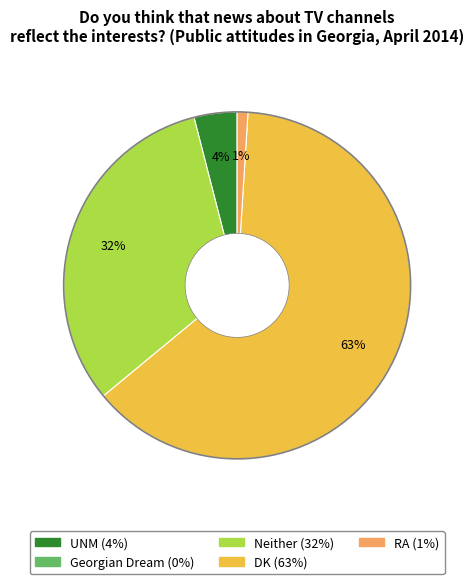

Count the number of slices in the pie.

4